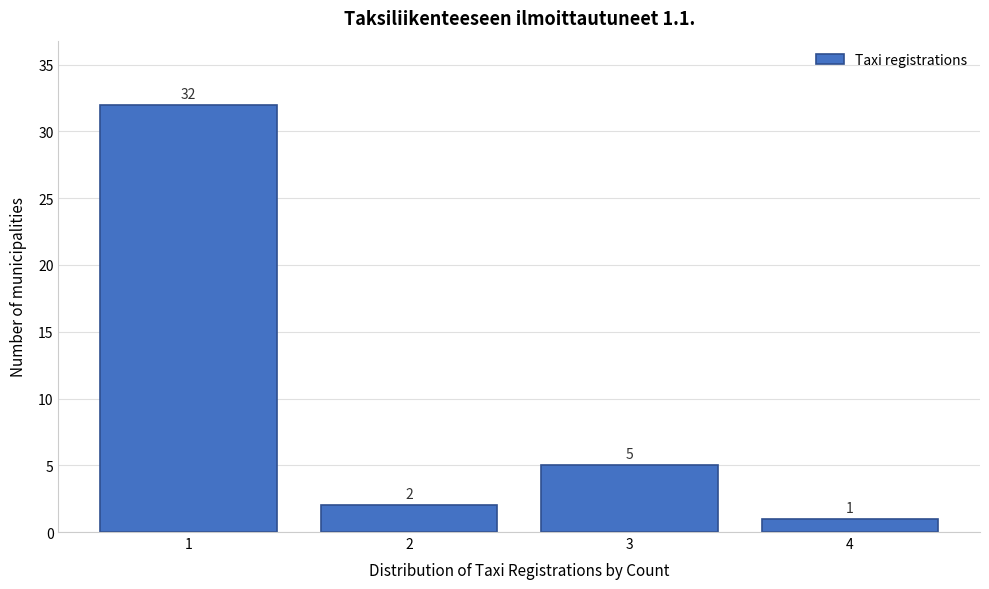

Reading left to right, transcribe this chart: for each bar, give the range it covers on the x-axis and its height.

0.5 to 1.5: 32
1.5 to 2.5: 2
2.5 to 3.5: 5
3.5 to 4.5: 1